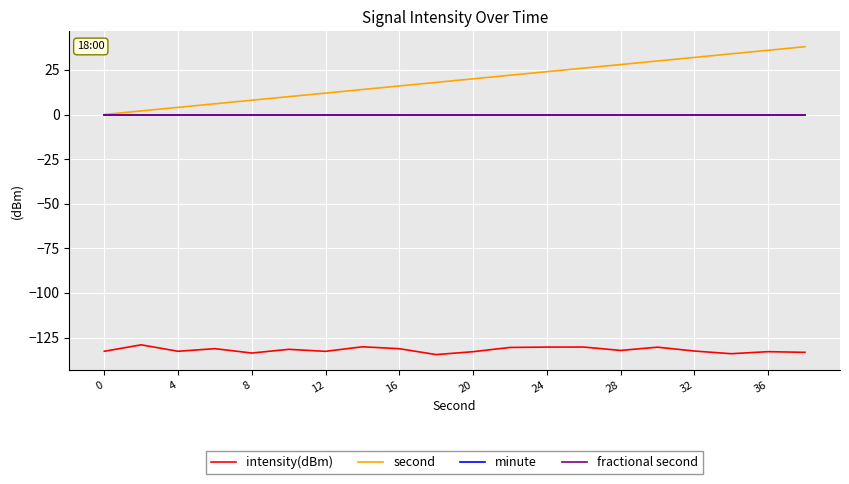

True or false: minute and second intersect in this chart.

False